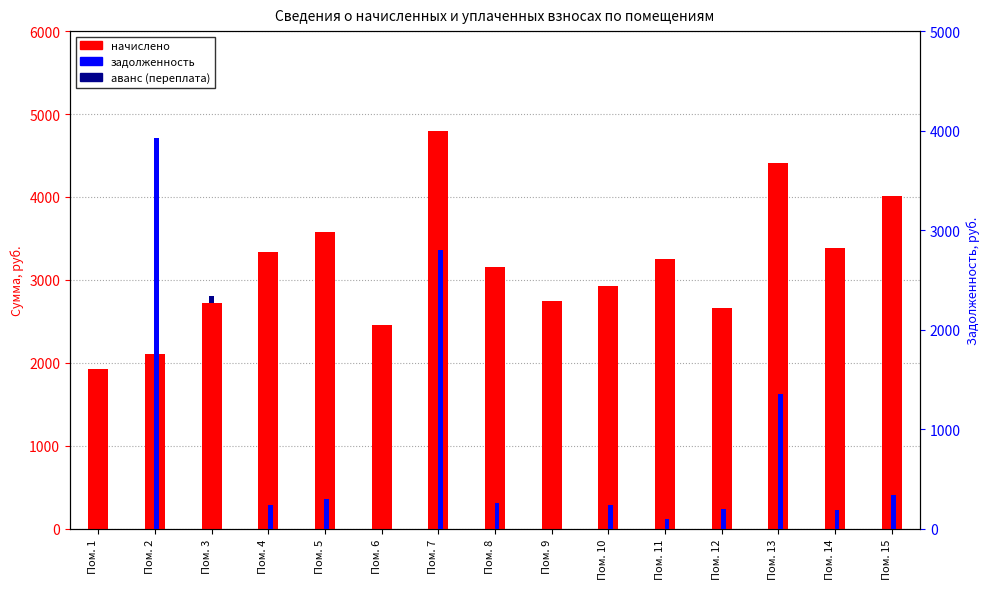

What is the sum of the начислено values at Пом. 4 and Пом. 13?

7743.4